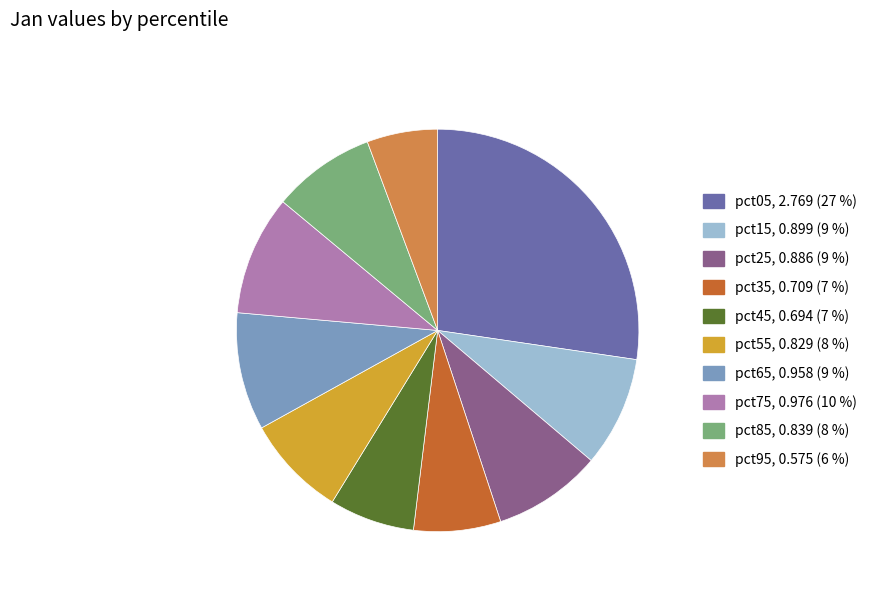

Which category has the biggest portion of the pie?

pct05